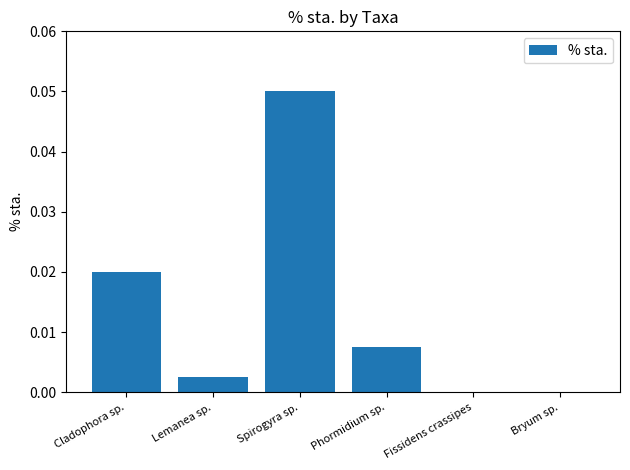

Between Bryum sp. and Phormidium sp., which is larger?

Phormidium sp.